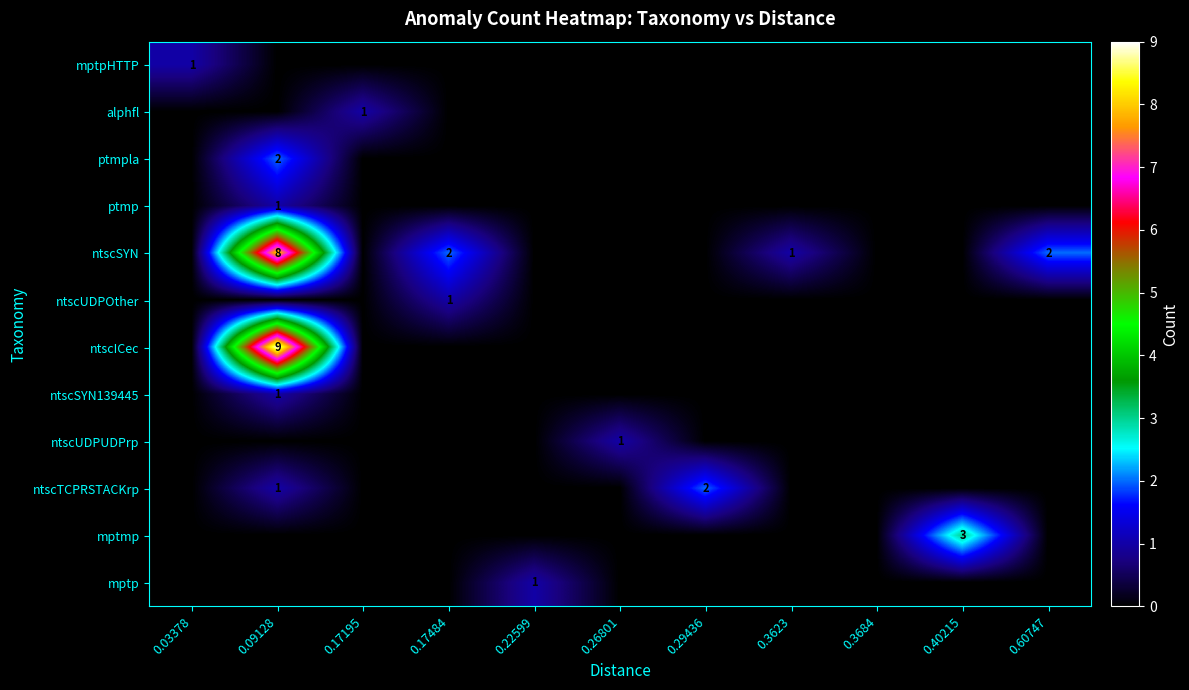

The value of mptmp at 0.40215 is 3. True or false?

True